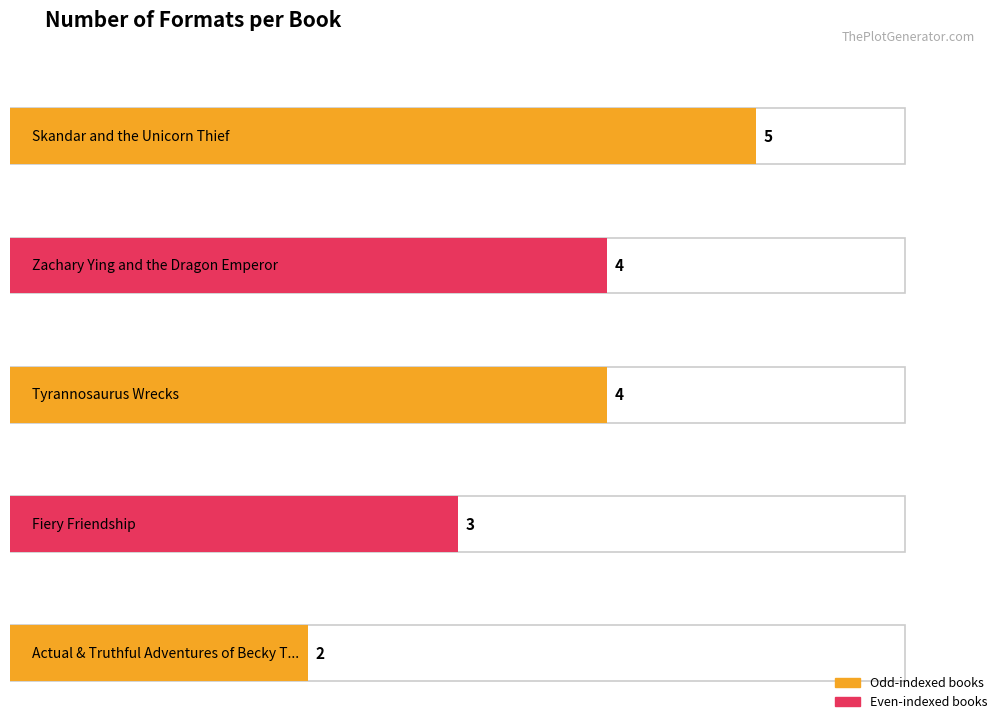

What is the minimum value shown in the chart?

2